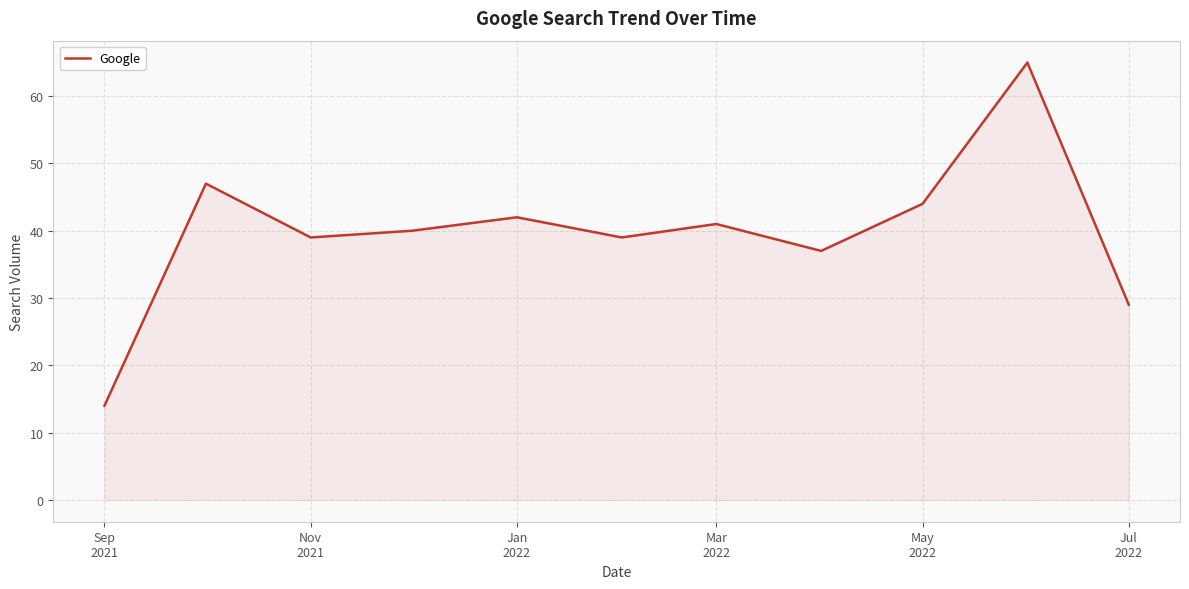

What is the minimum value shown in the chart?

14